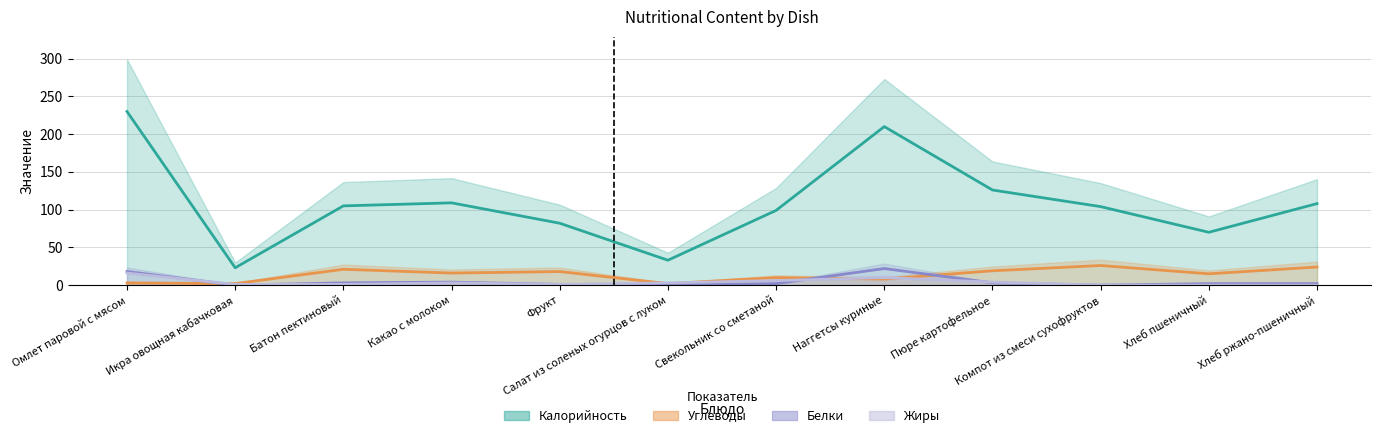

Which series has the widest spread of values?

Калорийность